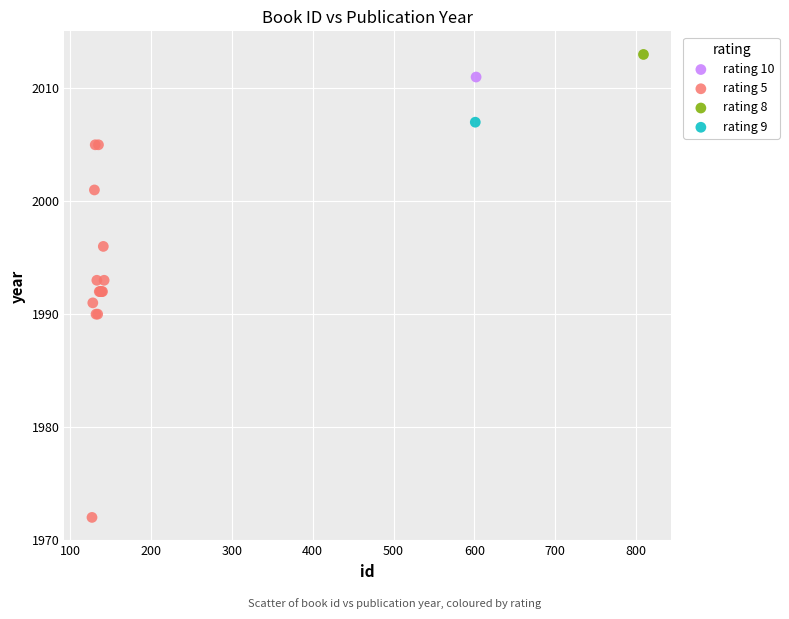

What are all the series names shown in the legend?

rating 10, rating 5, rating 8, rating 9